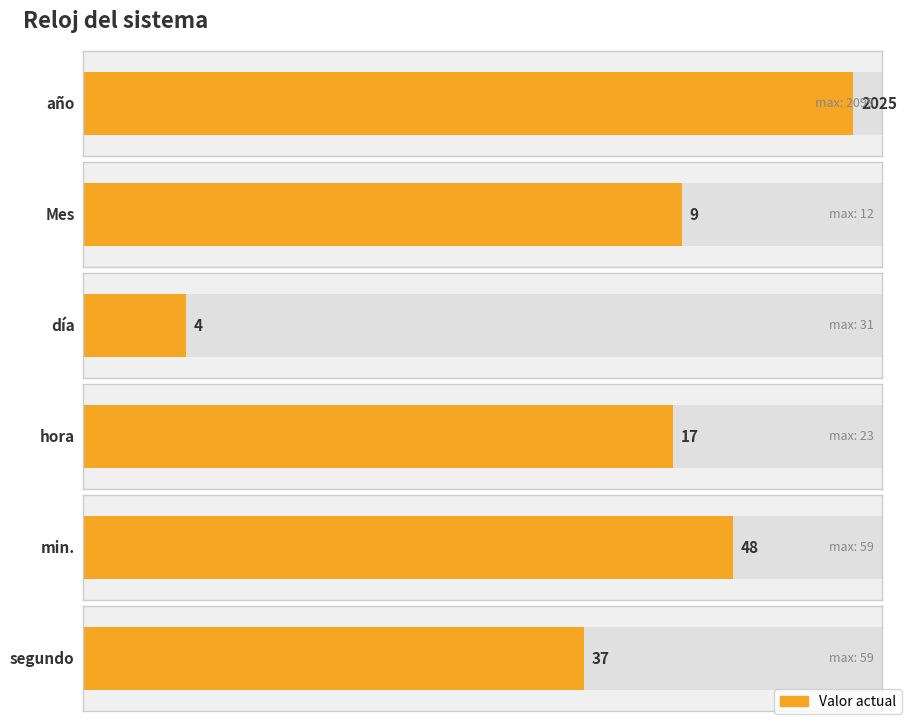

Is it true that the value at segundo is 49?

False